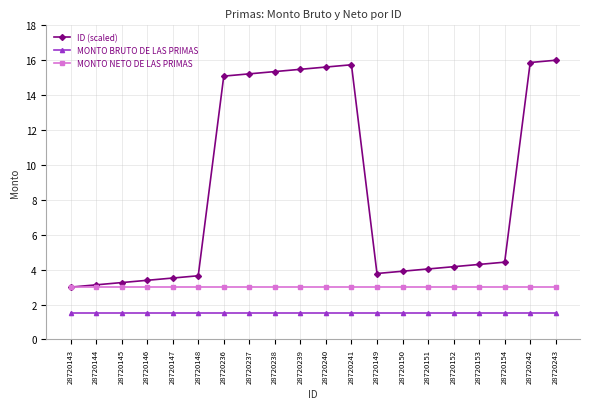

What position from the right is 28720239?

11